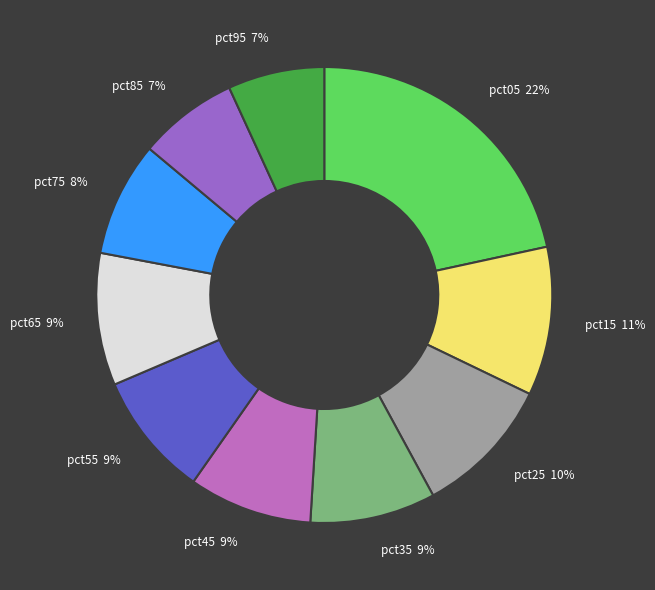

How many segments does this pie chart have?

10